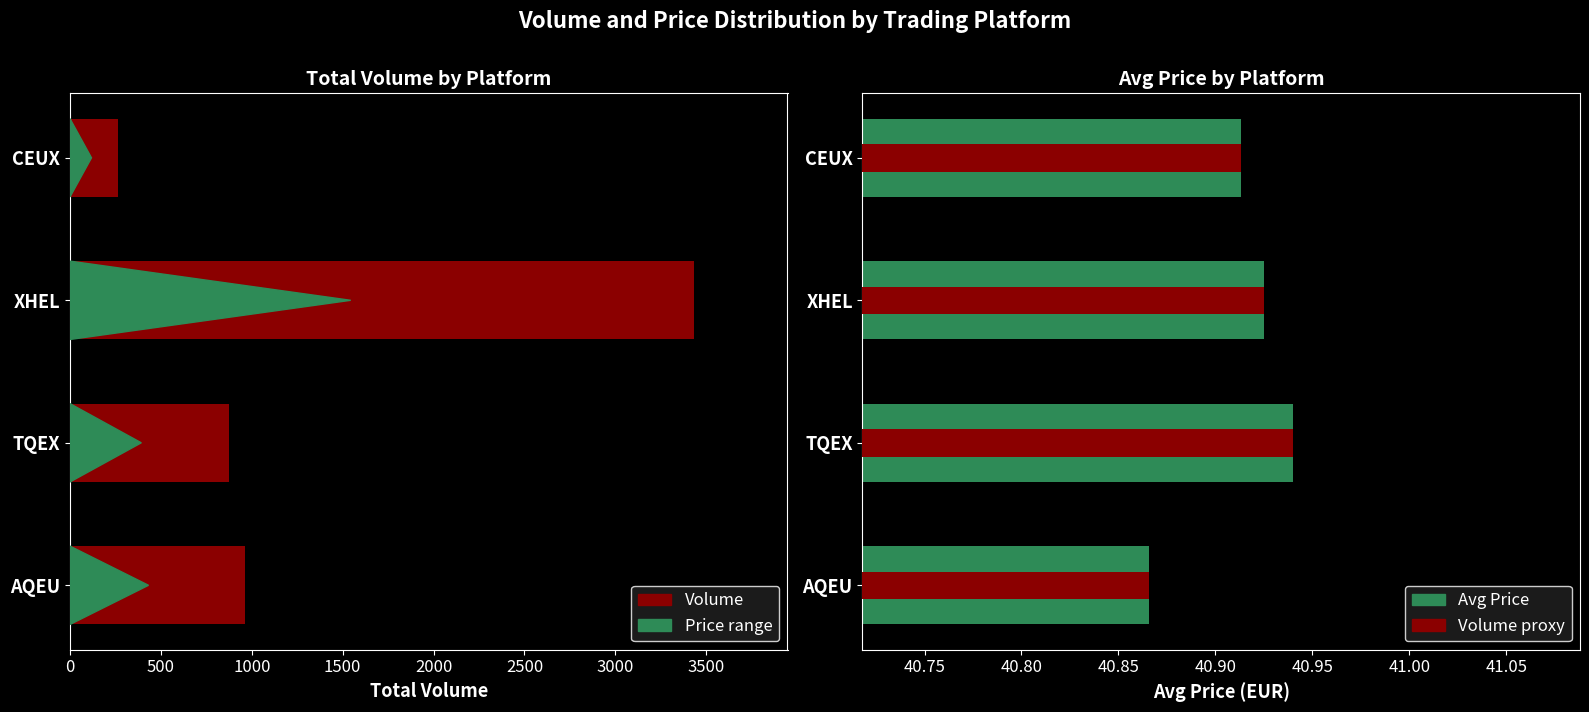

What is the lowest value of the Avg Price series?

40.9